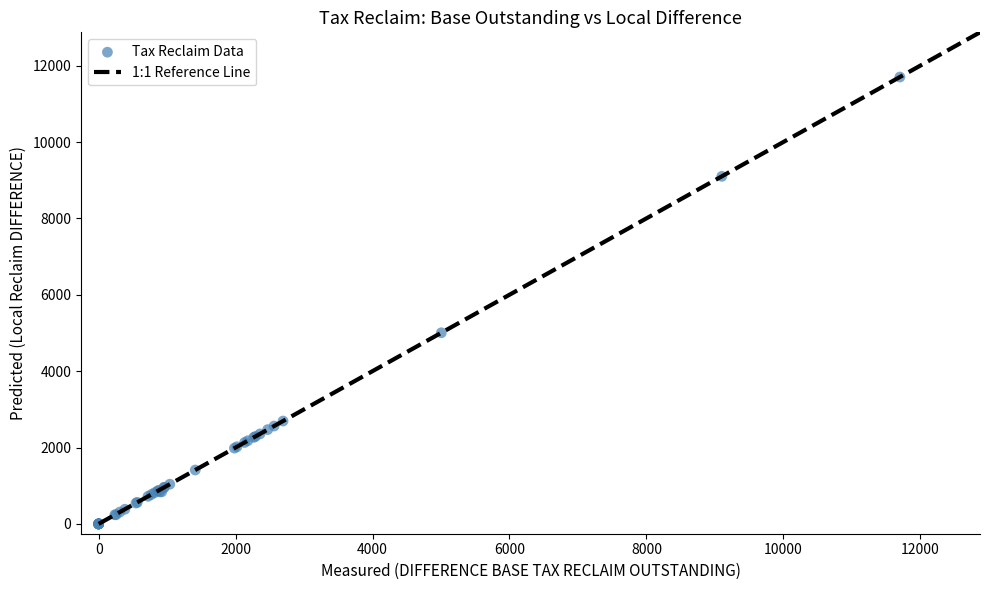

What Y value in the scatter plot is closest to 5851?

5005.0